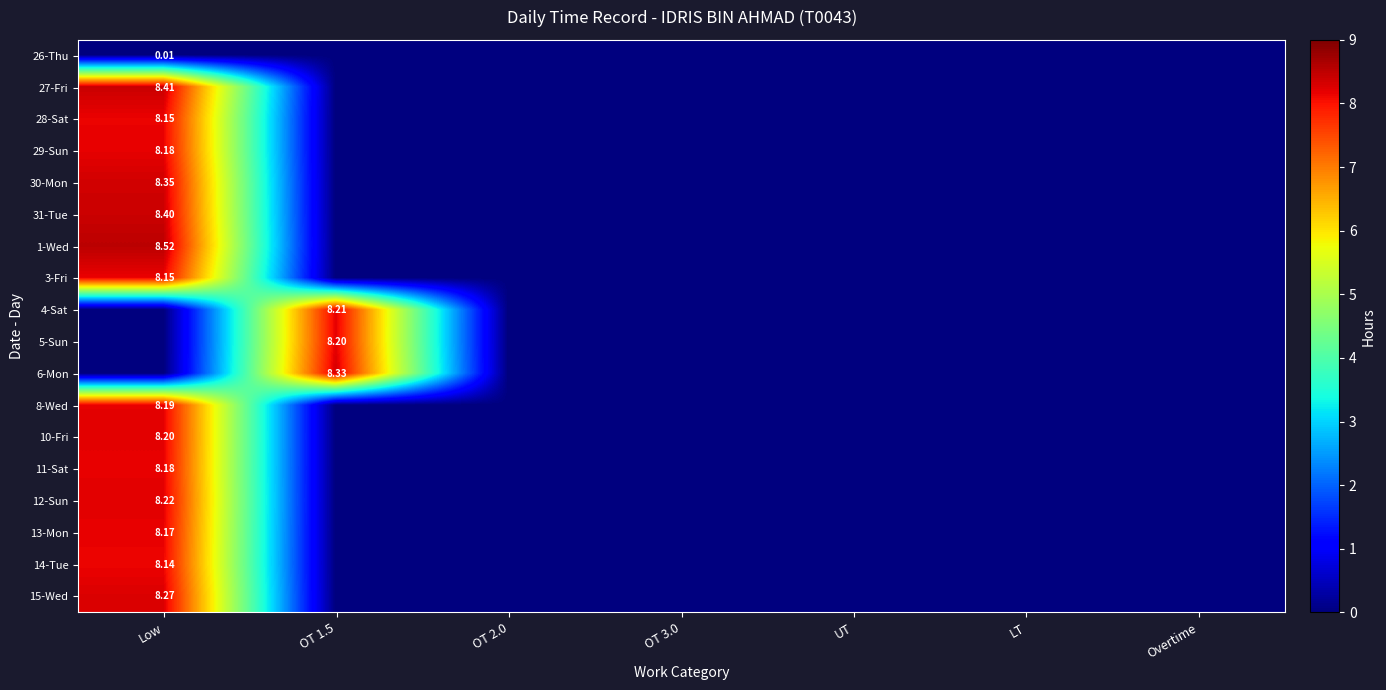

Which has a higher value, OT 1.5 or LT?

OT 1.5